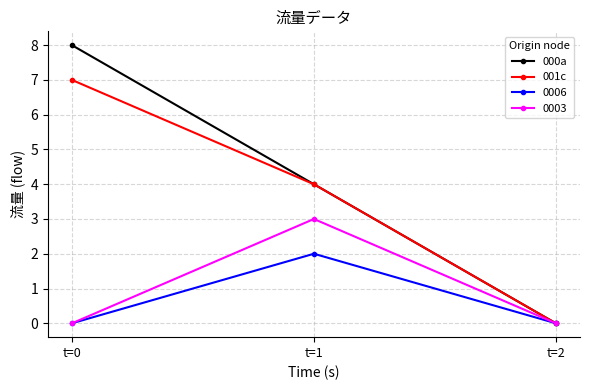

Read the 001c value at t=1.

4